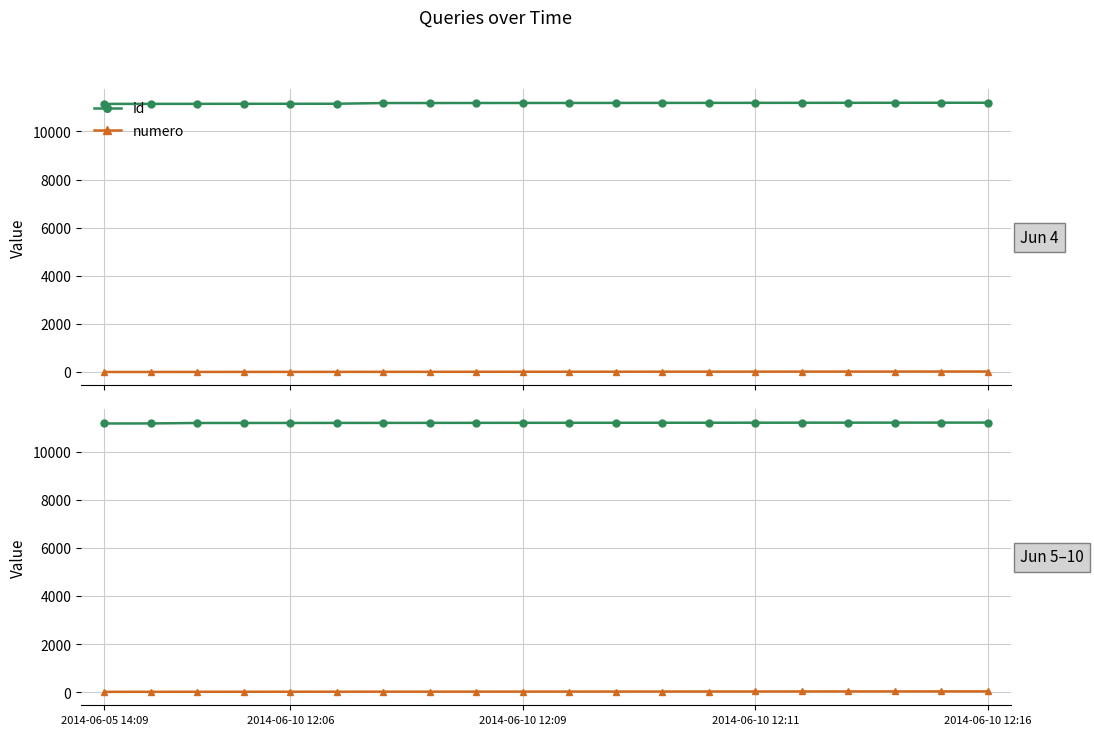

Which series has the largest total across all categories?

id